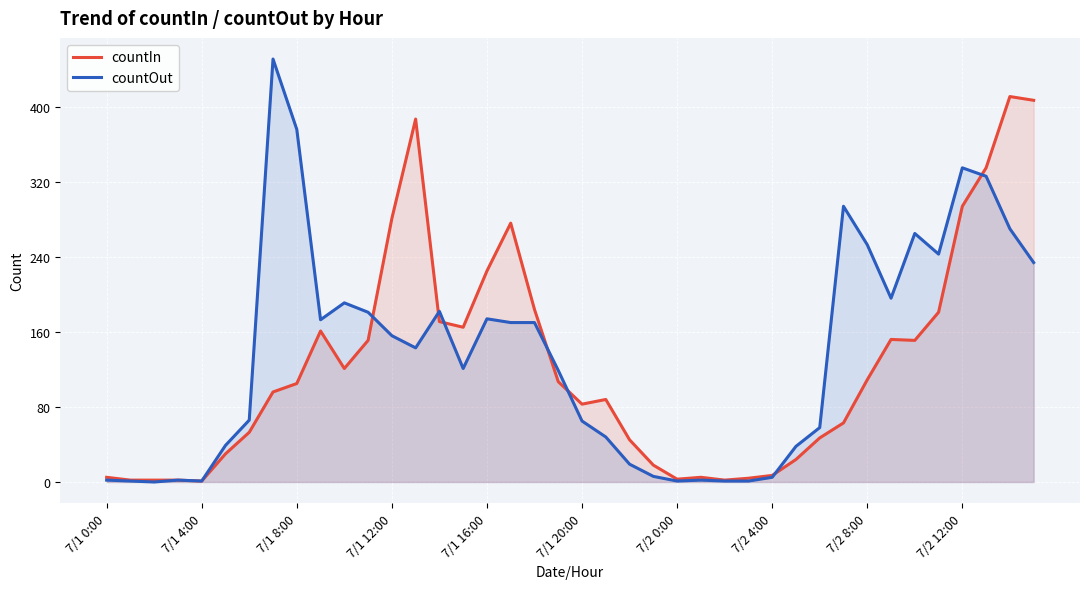

Reading left to right, extract all data points from this chart.

countIn: 5	2	2	2	1	30	53	96	105	161	121	151	281	387	171	165	225	276	184	107	83	88	45	18	3	5	2	4	7	24	47	63	109	152	151	181	294	335	411	407
countOut: 2	1	0	2	1	39	66	451	376	173	191	181	156	143	182	121	174	170	170	119	65	48	19	6	1	2	1	1	5	38	58	294	253	196	265	243	335	326	270	234